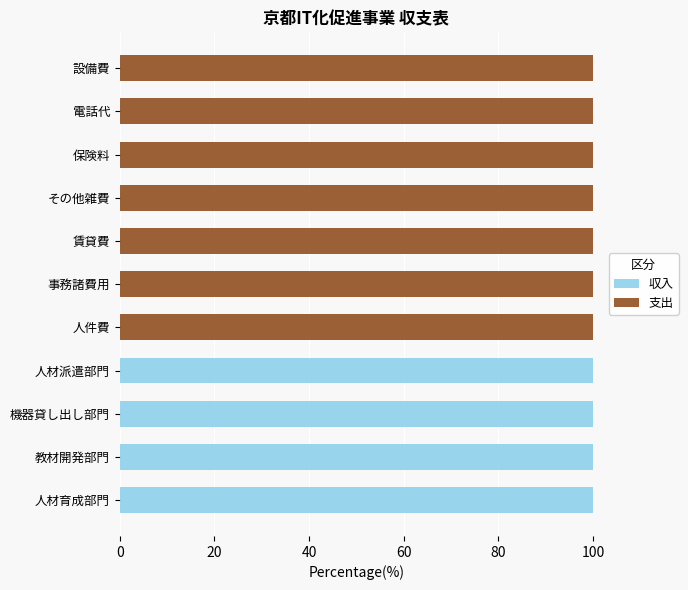

What is the approximate value of 収入 at 人材派遣部門?

100